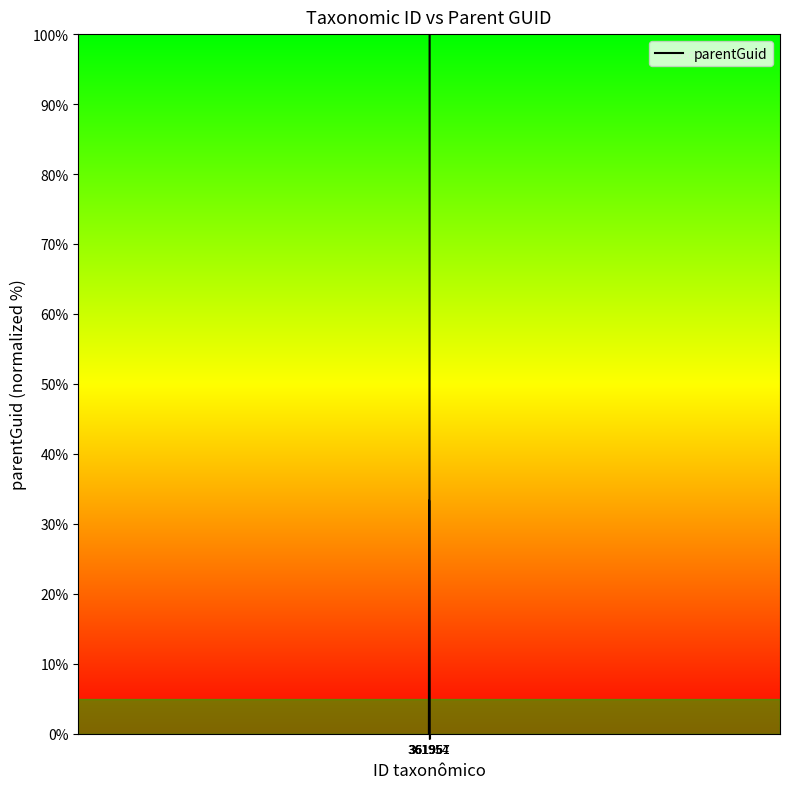

True or false: the data has more than 0 interior local peaks.

True